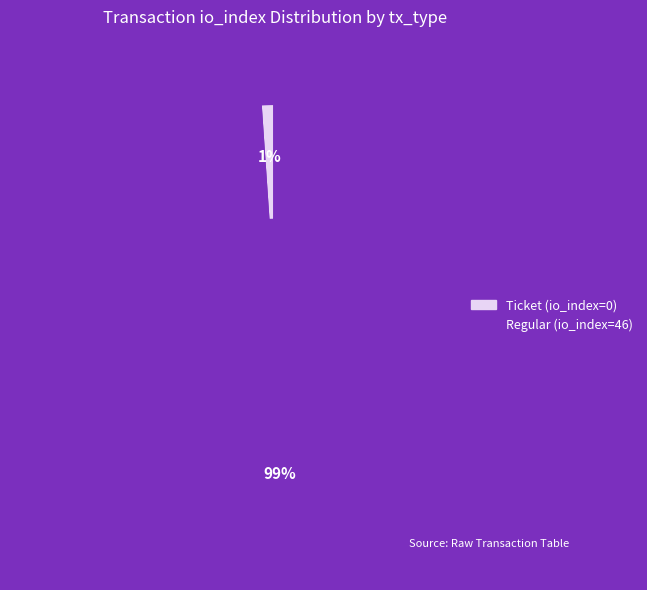

To the nearest percent, what is the average slice percentage?

50%